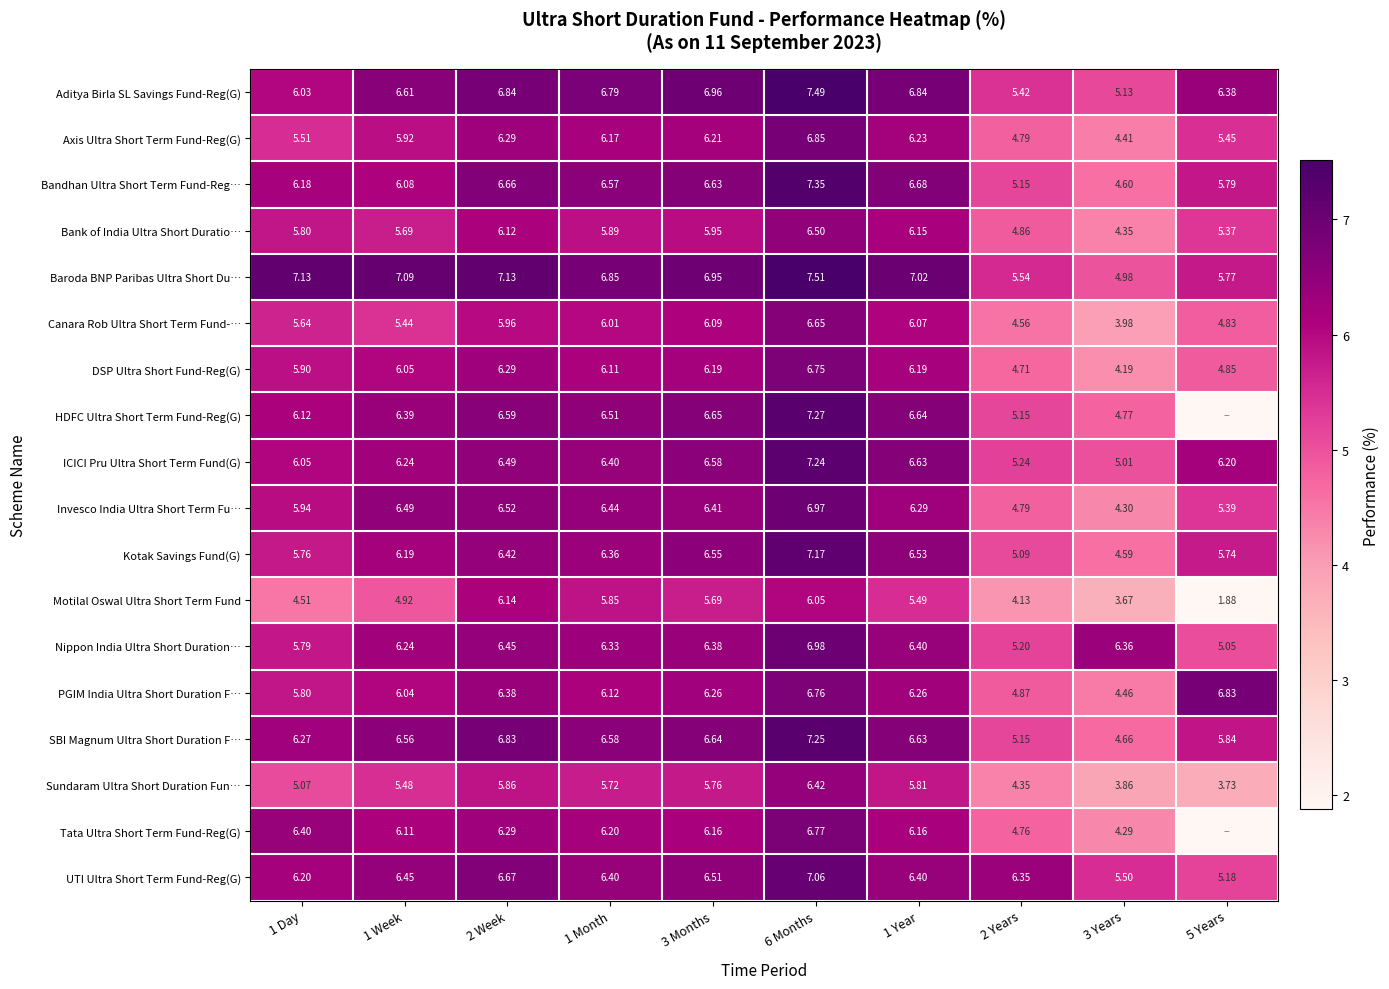

Where is Bandhan Ultra Short Term Fund-Reg… nearest to the value 5?

2 Years